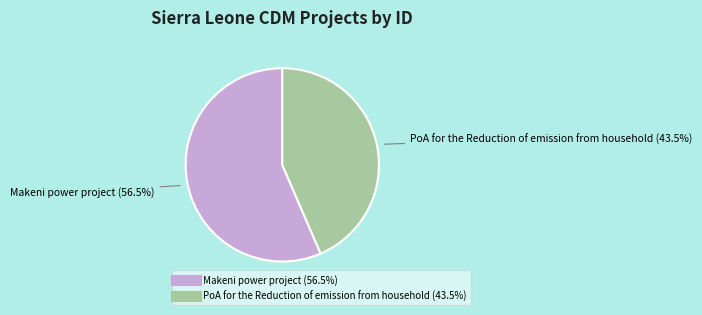

What percentage is NOT represented by PoA for the Reduction of emission from household?

56.5%